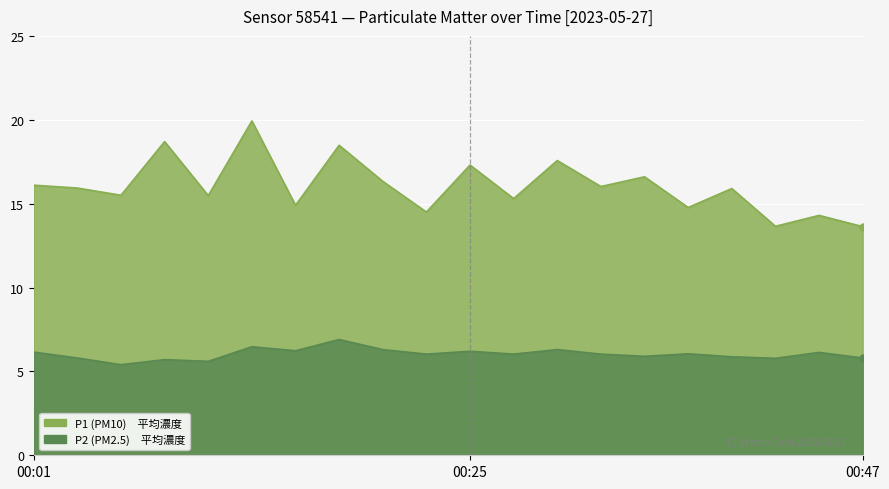

How many interior local peaks does the P2 series have?

7